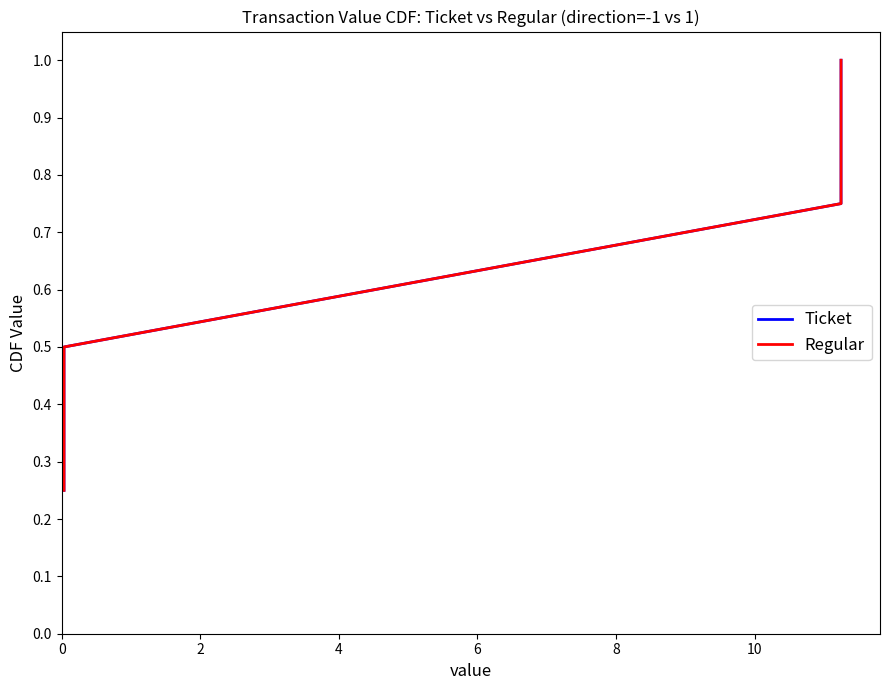

Which has a higher value, 4 or 6?

6